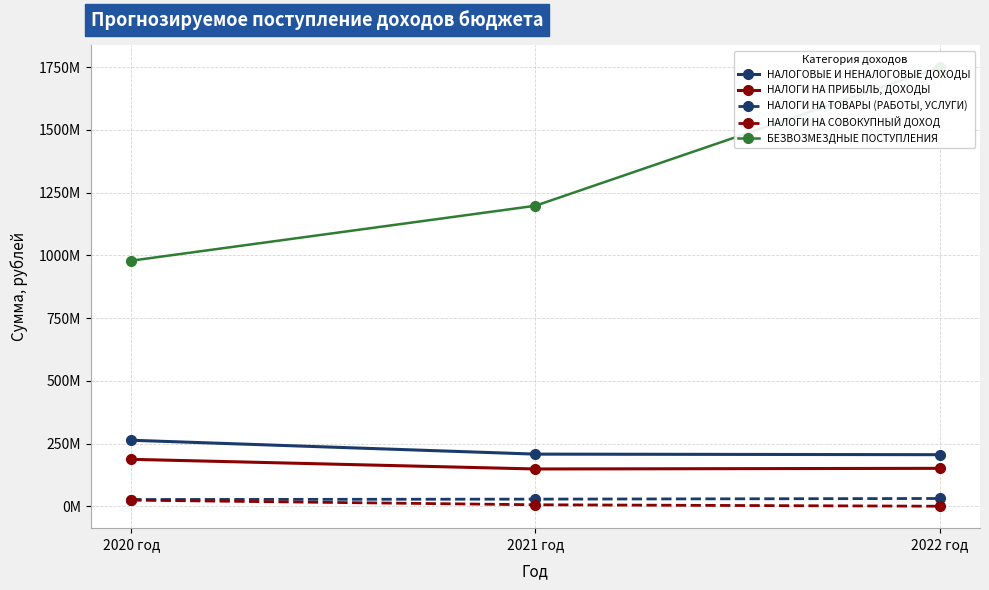

What is the label of the 2nd point from the right?

2021 год